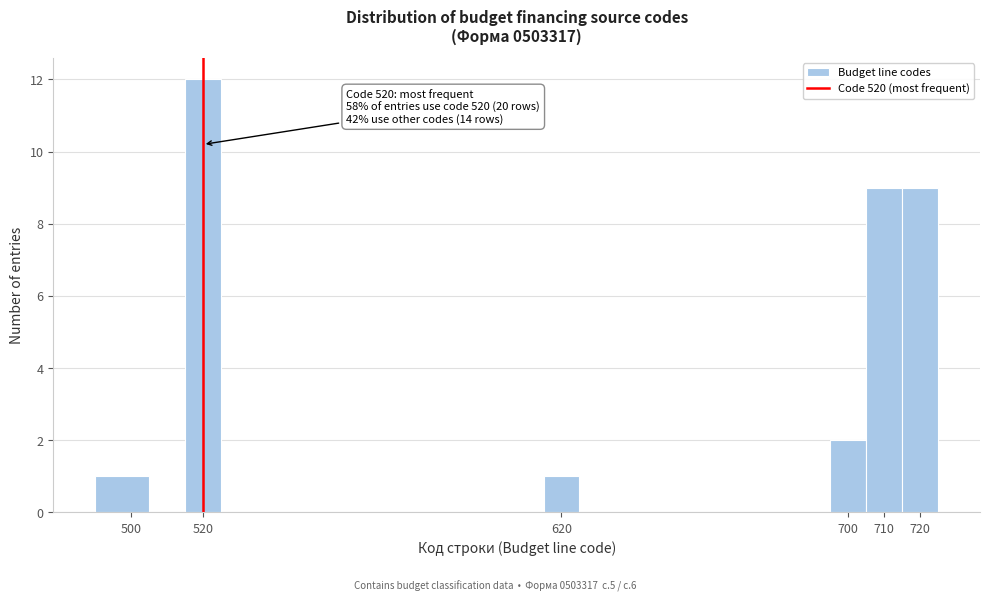

Over which range of the x-axis is the bar tallest?

515 to 525